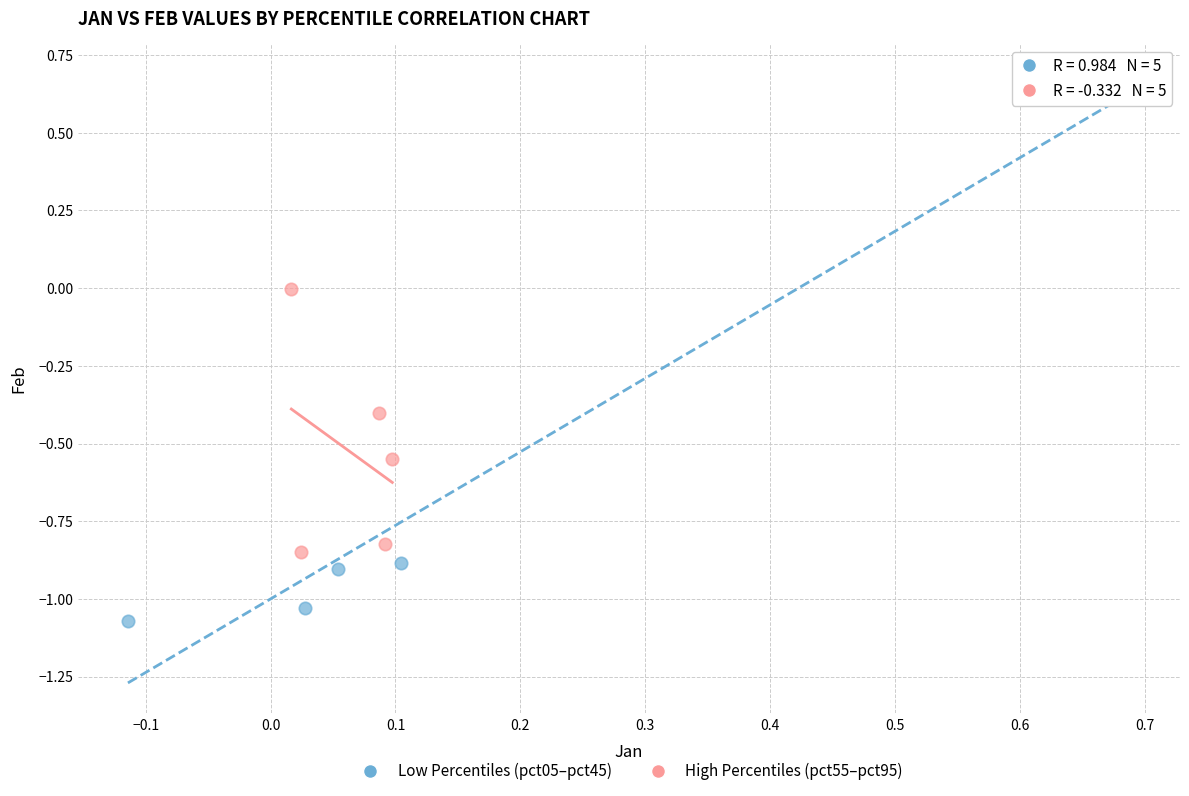

Which series contains the lowest Y value?

Low Percentiles (pct05–pct45)